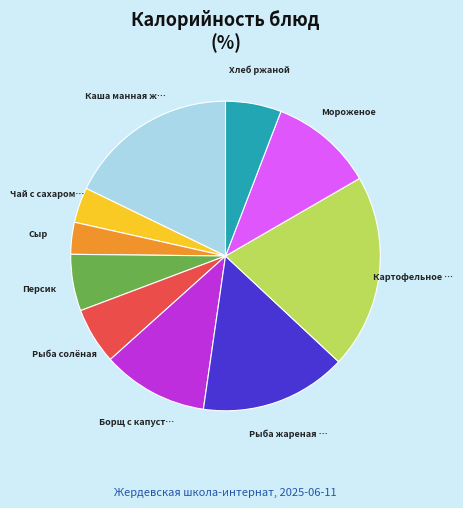

Is there a majority slice in this chart?

No